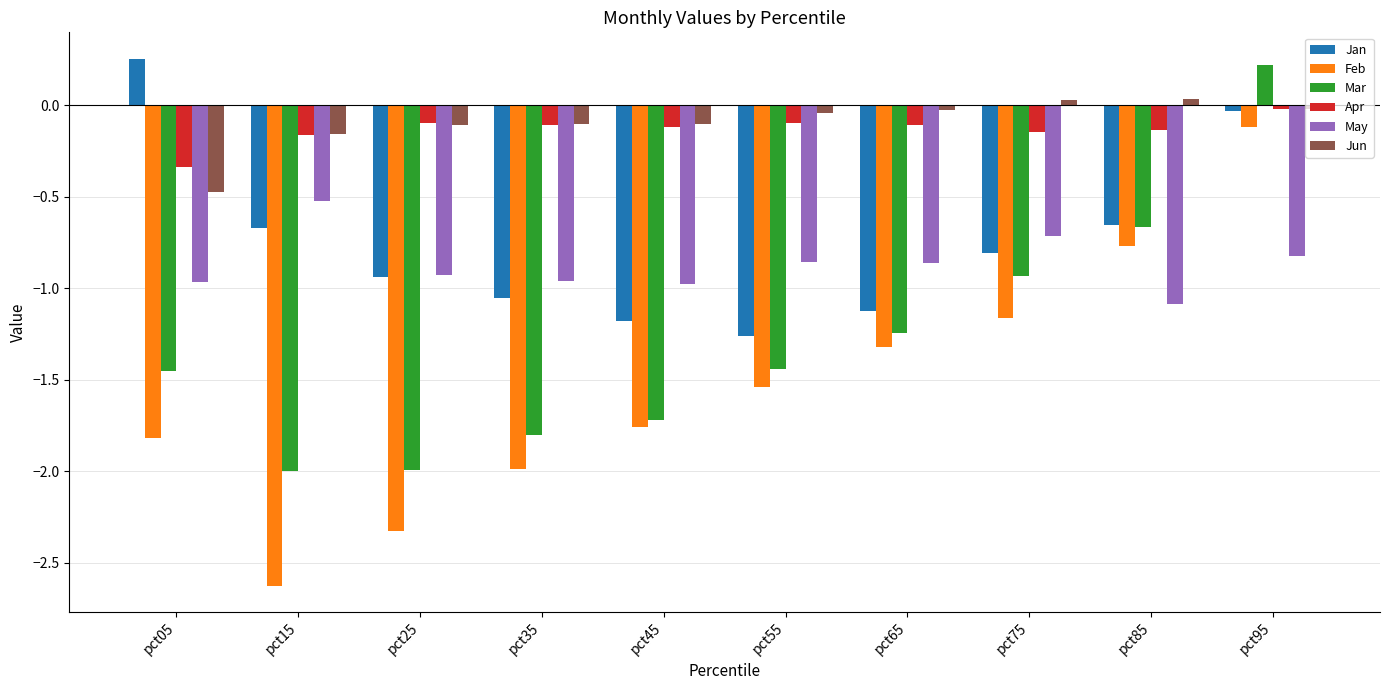

What is the difference between the highest and lowest values at pct55?

1.5